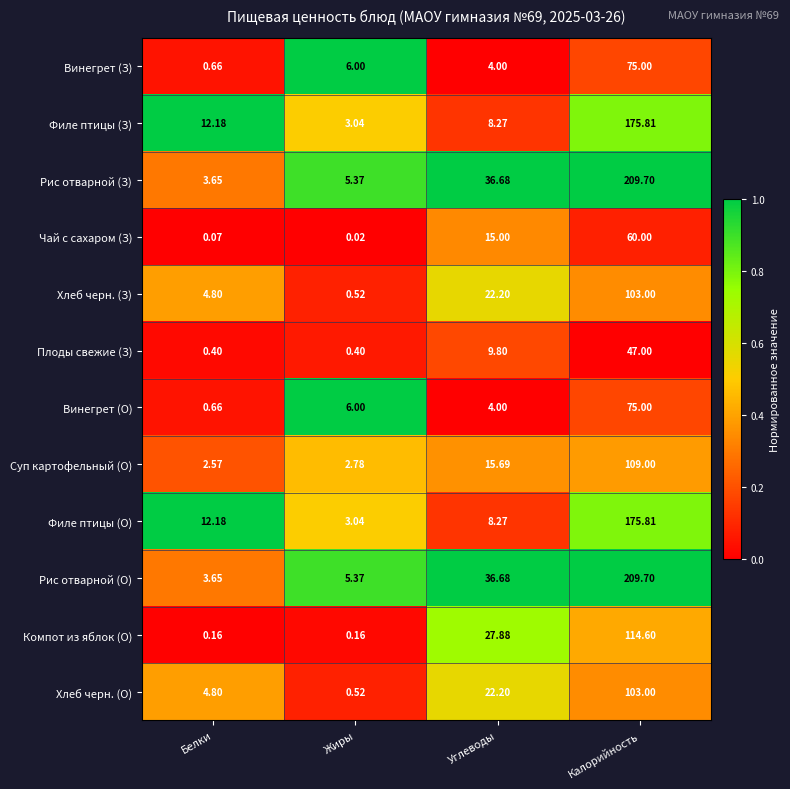

At which category does the chart reach its minimum across all series?

Жиры